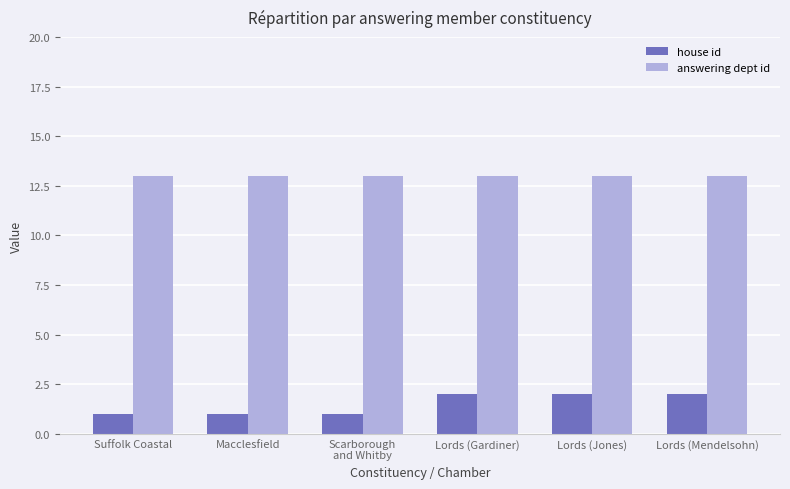

What value does the answering dept id series have at Lords (Gardiner)?

13